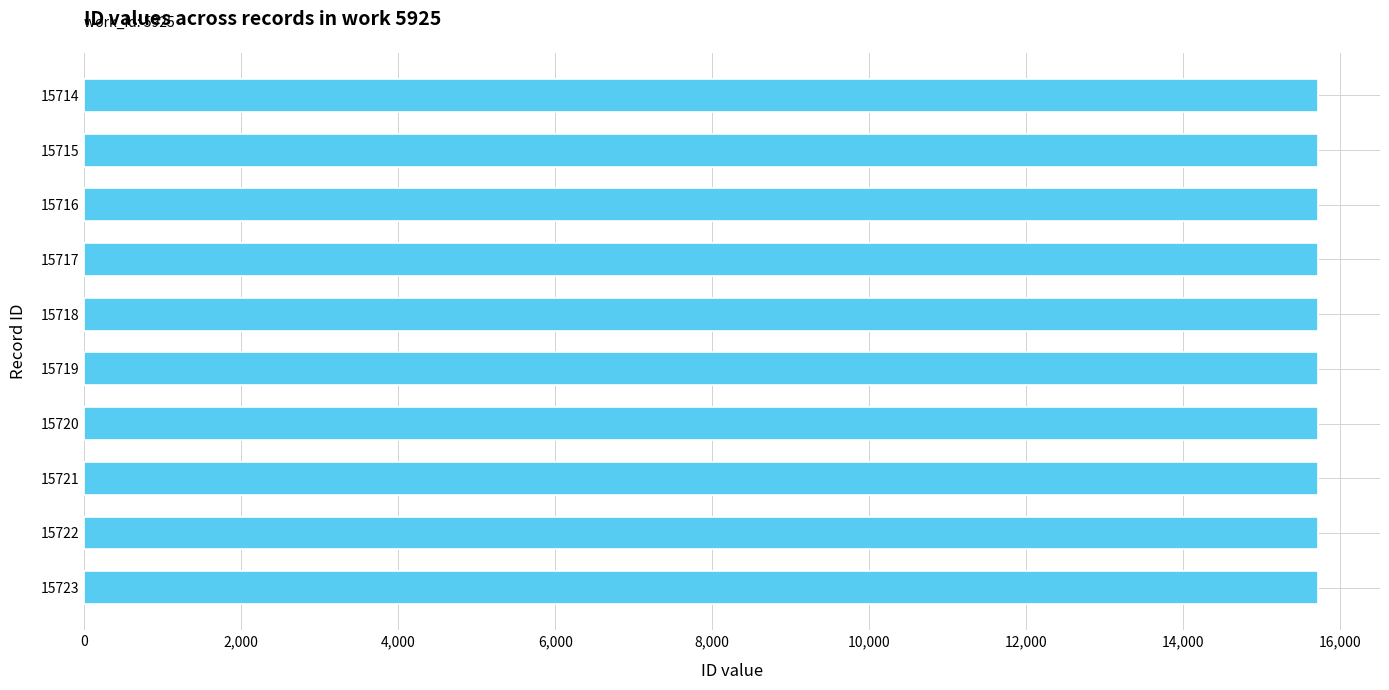

Does the chart contain stacked bars?

No